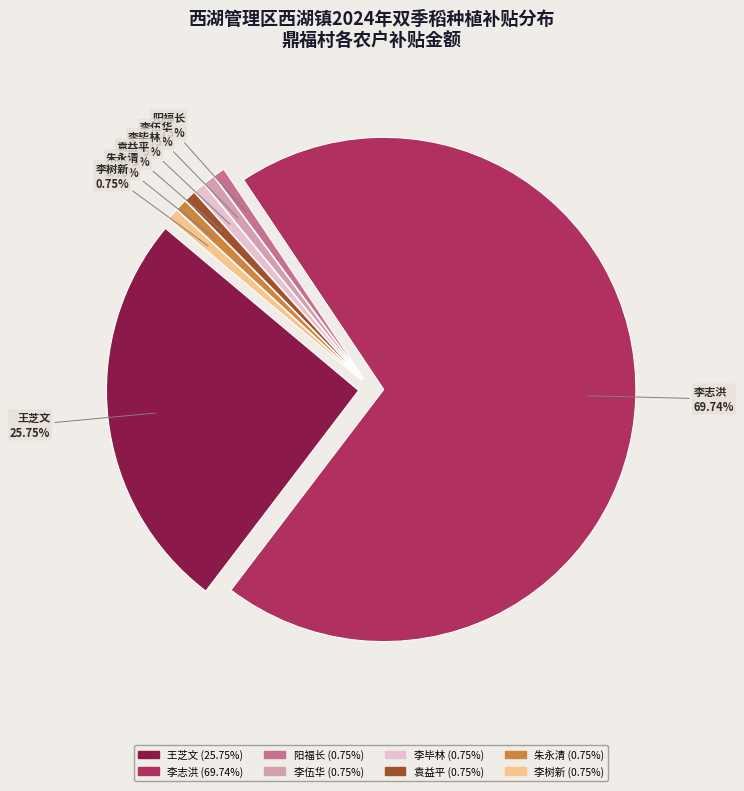

Is 朱永清 the majority of the pie?

No